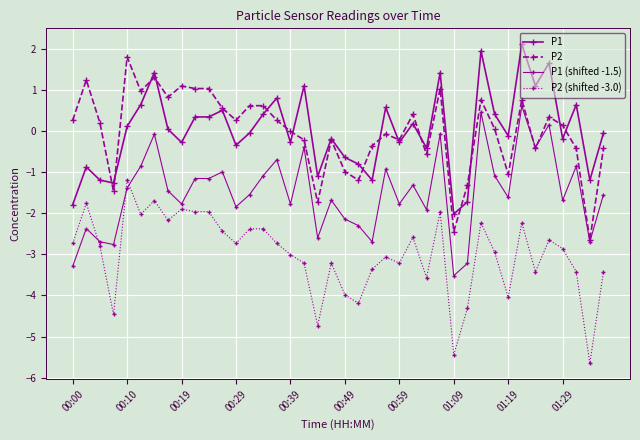

How many categories are shown in the chart?

40